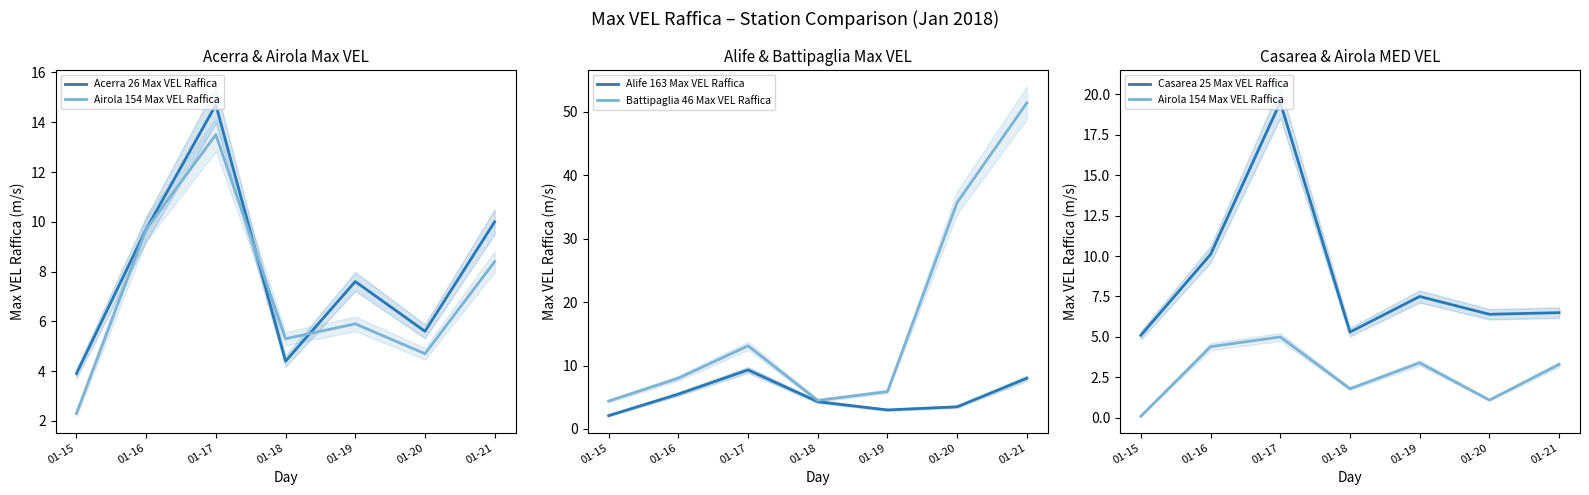

Reading right to left, extract all data points from this chart.

Acerra 26 Max VEL Raffica: 01-21=10.0	01-20=5.6	01-19=7.6	01-18=4.4	01-17=14.7	01-16=9.7	01-15=3.9
Airola 154 Max VEL Raffica: 01-21=3.3	01-20=1.1	01-19=3.4	01-18=1.8	01-17=5.0	01-16=4.4	01-15=0.1
Alife 163 Max VEL Raffica: 01-21=8.0	01-20=3.5	01-19=3.0	01-18=4.3	01-17=9.3	01-16=5.5	01-15=2.1
Battipaglia 46 Max VEL Raffica: 01-21=51.4	01-20=35.7	01-19=5.9	01-18=4.5	01-17=13.1	01-16=8.0	01-15=4.4
Casarea 25 Max VEL Raffica: 01-21=6.5	01-20=6.4	01-19=7.5	01-18=5.3	01-17=19.5	01-16=10.1	01-15=5.1